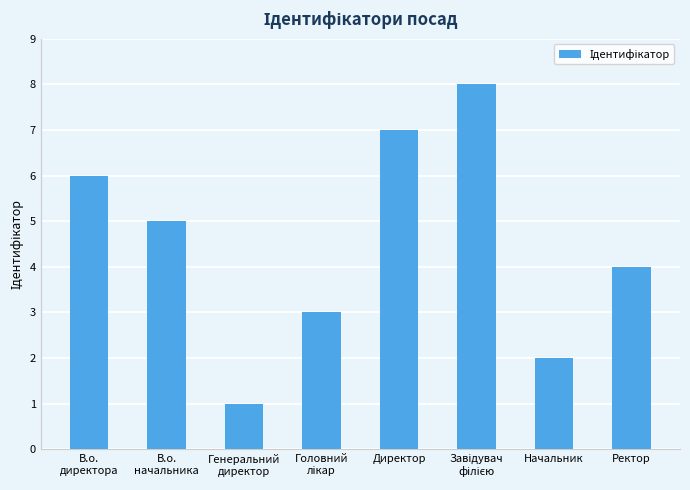

What is the value of the 5th bar from the left?

7